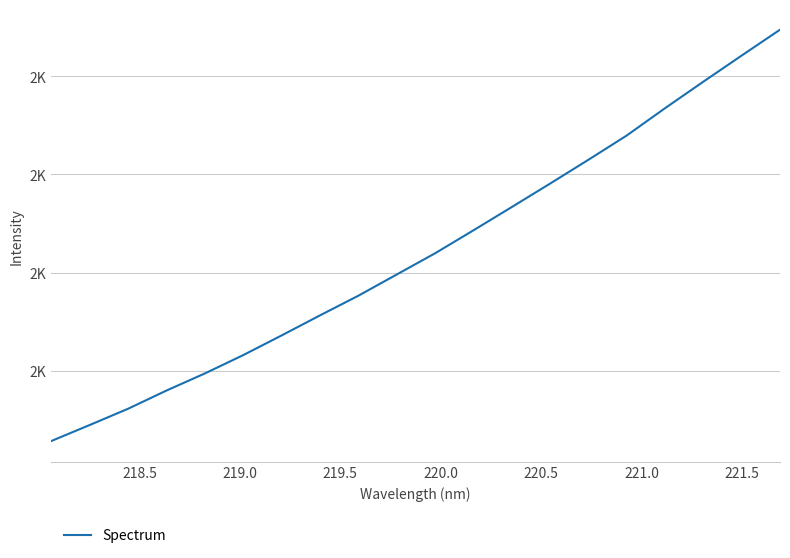

What is the value of the 6th point from the left?

1831.7